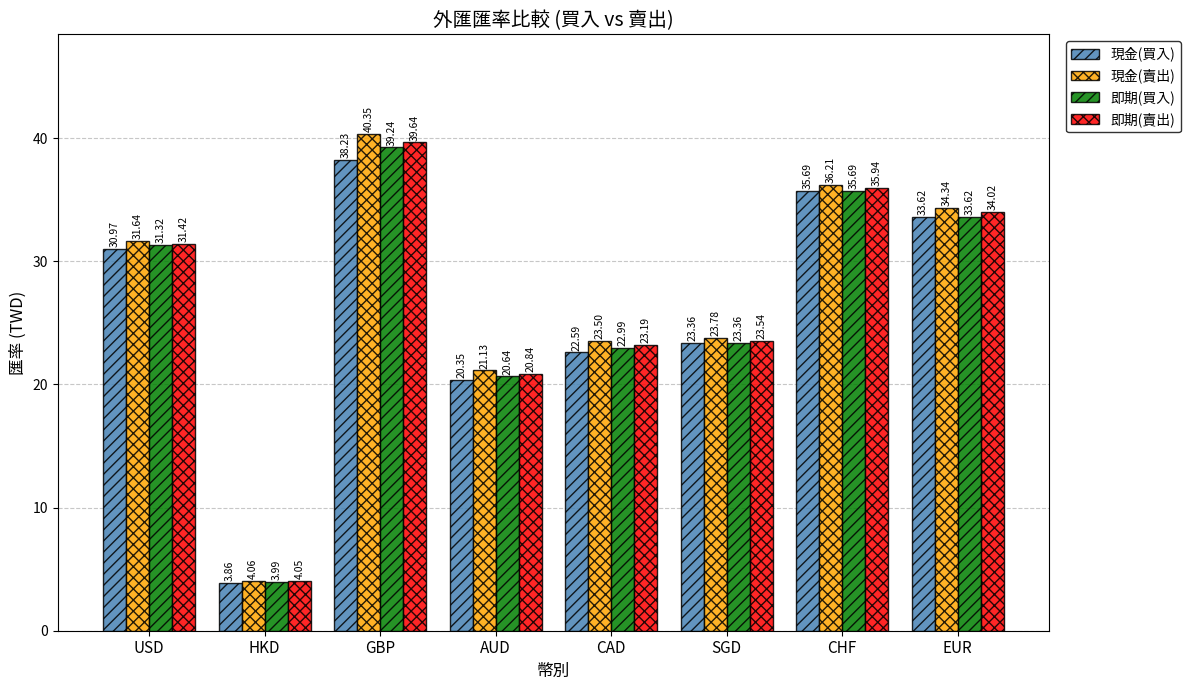

Does the chart contain stacked bars?

No